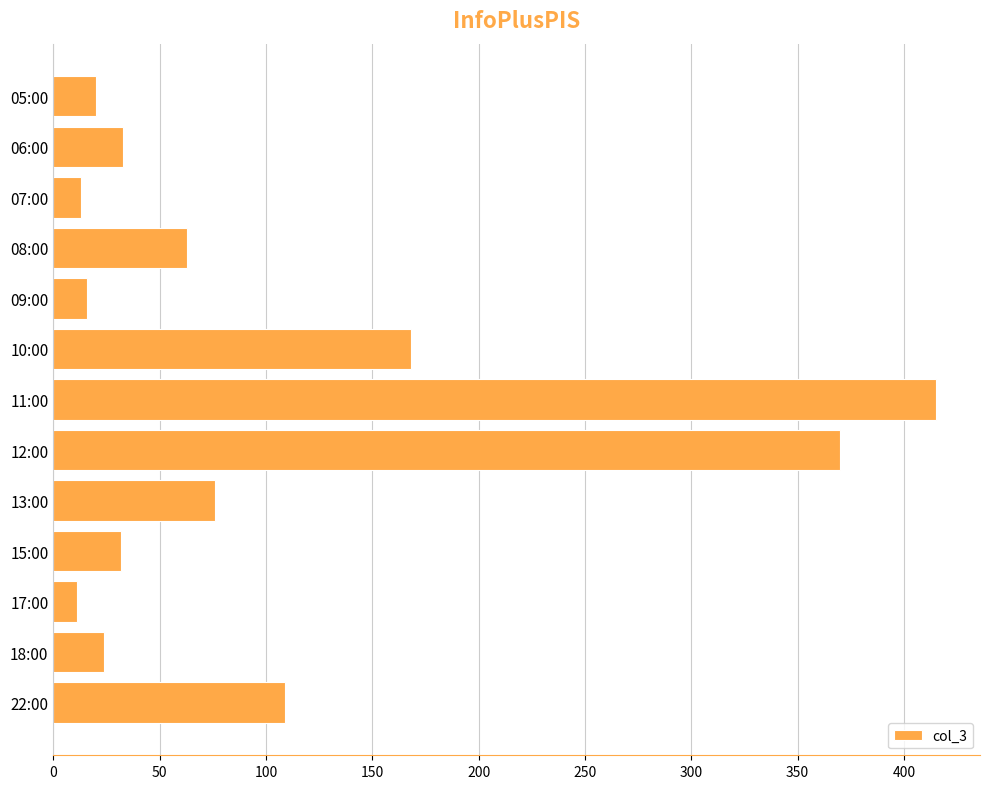

How many bars are there in total?

13